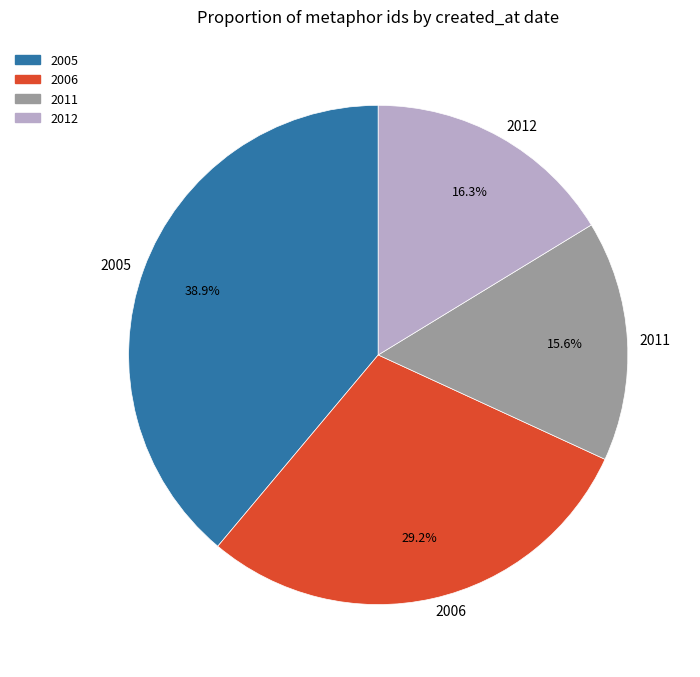

How much of the chart is everything except 2005?

61.1%